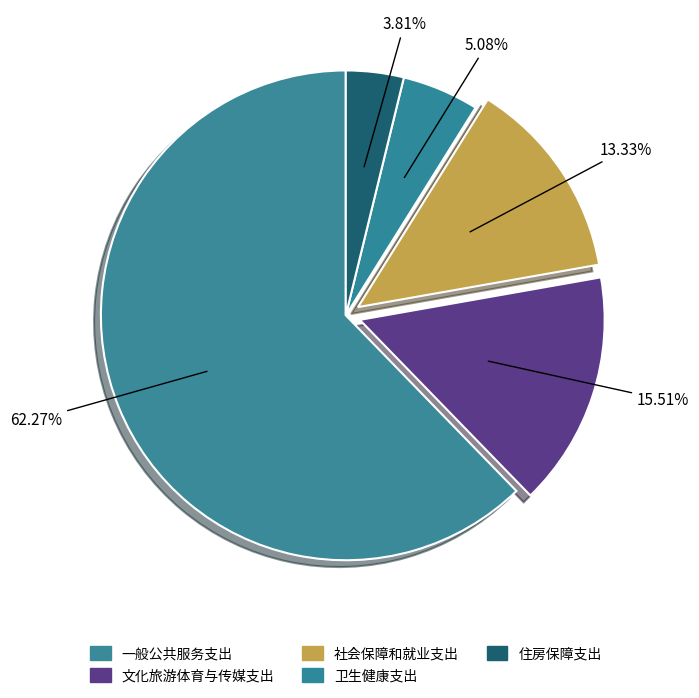

What is the ratio of the value at 卫生健康支出 to the value at 文化旅游体育与传媒支出?

0.3